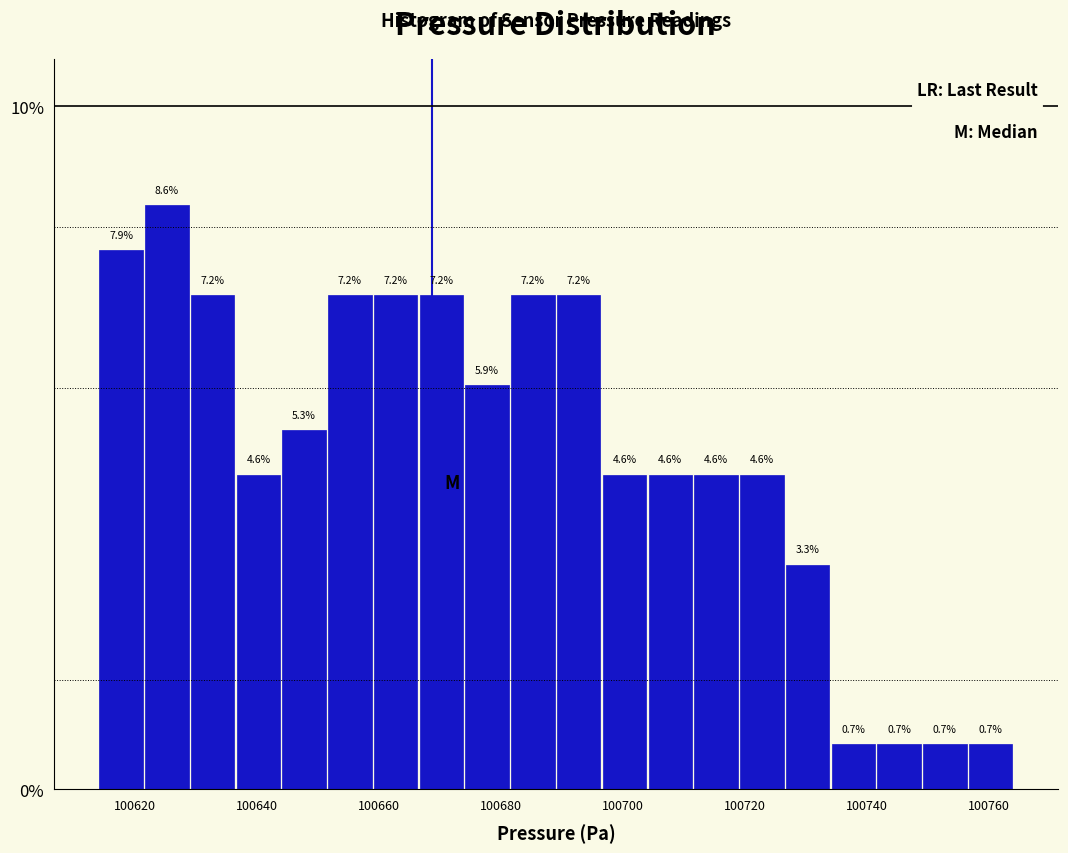

Around what value on the x-axis is the tallest bar? Give the approximate position of its centre, as read against the axis.

100626